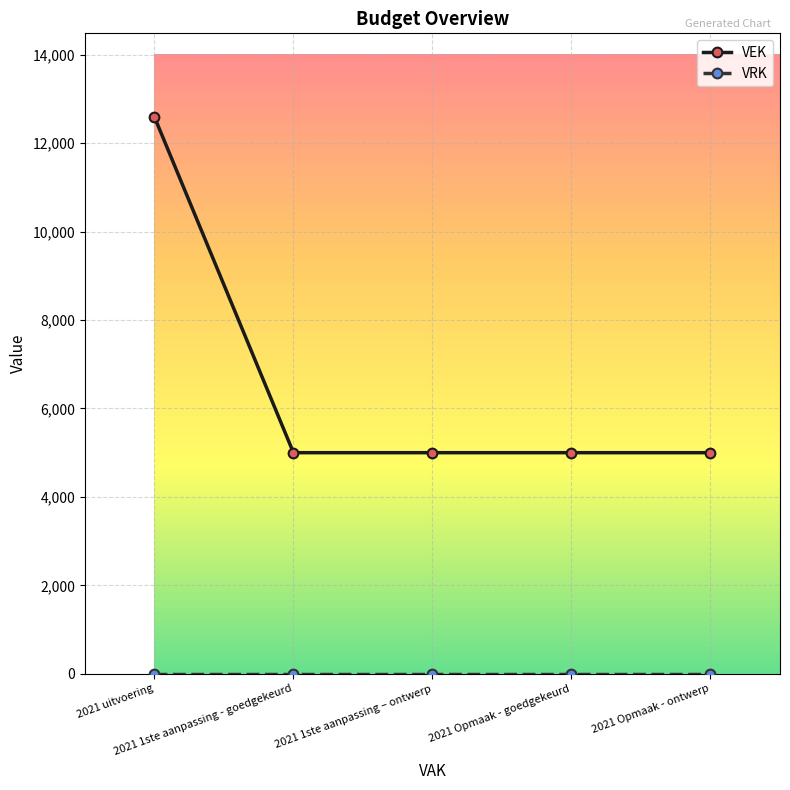

Which series has the largest total across all categories?

VEK